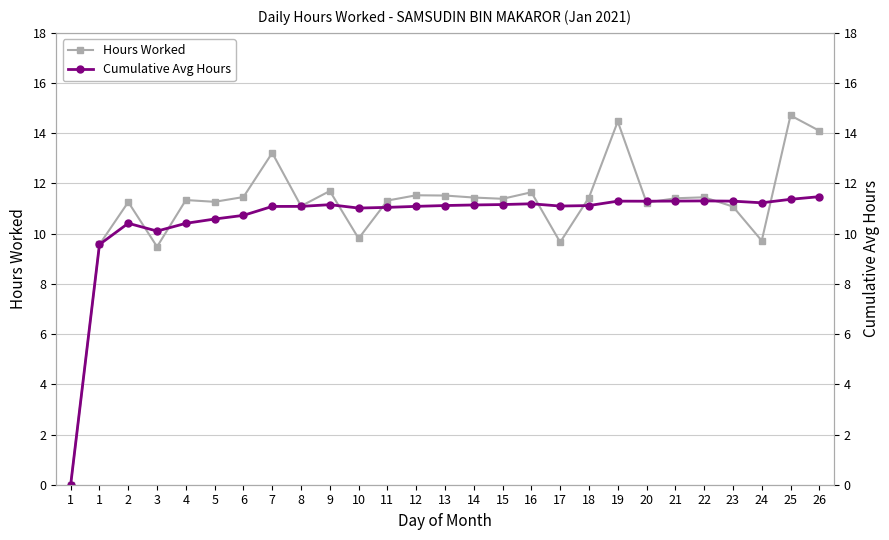

What is the spread (max minus min) of values at 21?

0.1